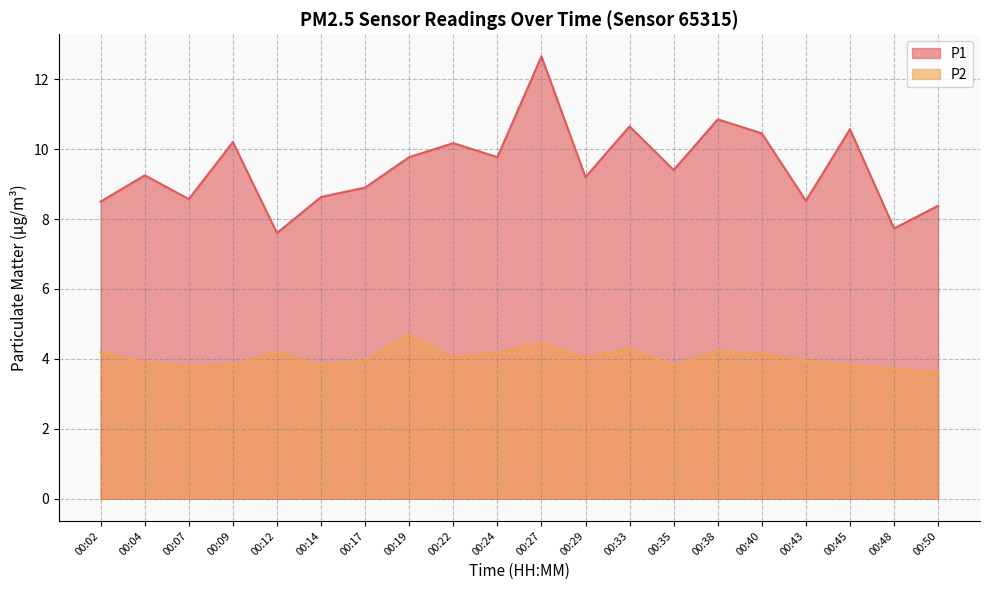

Rank the series by their maximum value, from lowest to highest.

P2, P1